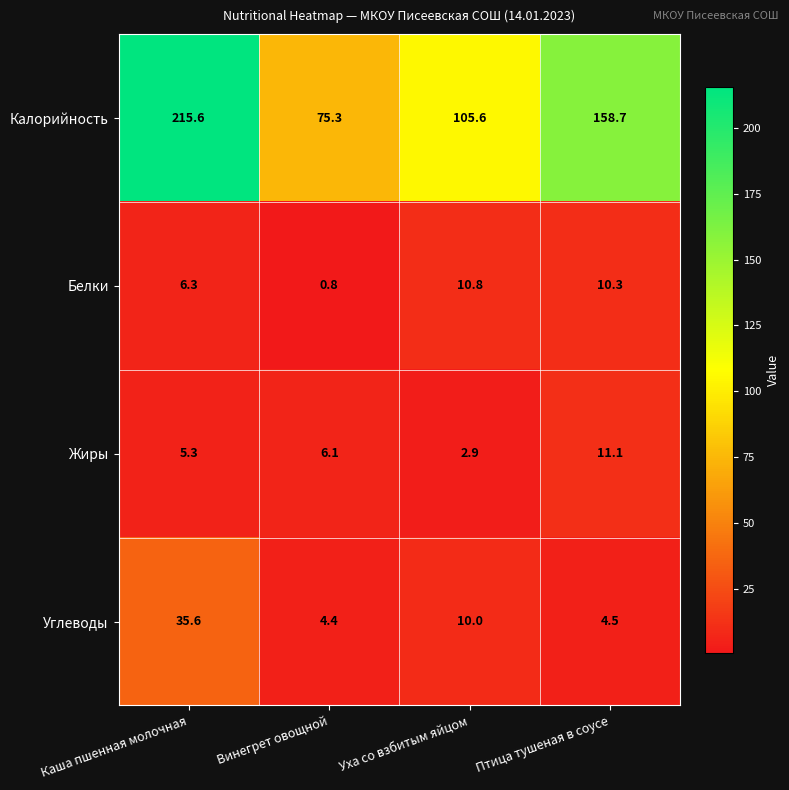

At how many categories does at least one series exceed 184?

1